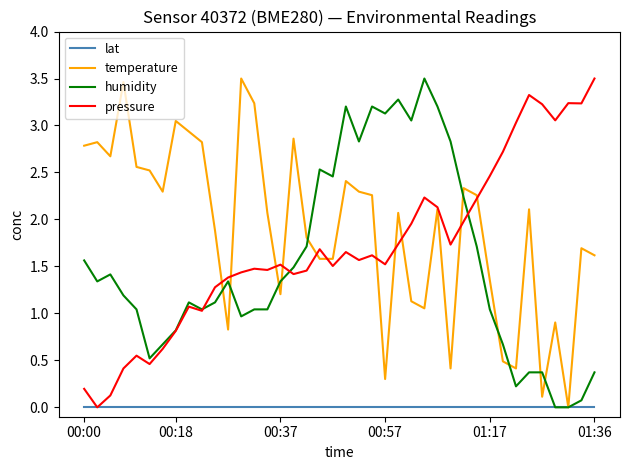

Which series has the largest total across all categories?

temperature